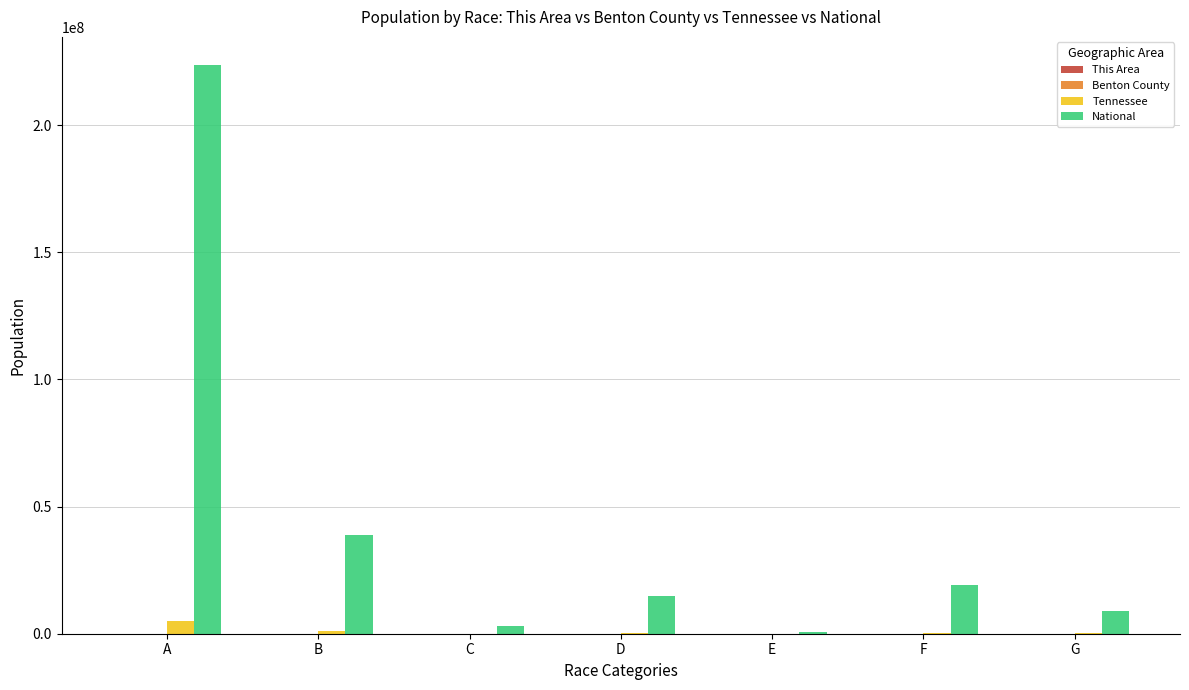

Does the chart contain stacked bars?

No